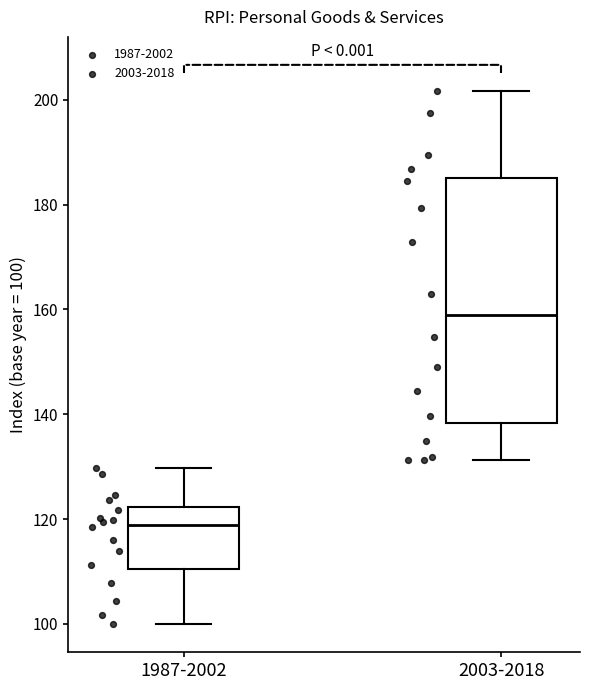

Which box is the tallest, from its lower edge to its upper edge?

2003-2018